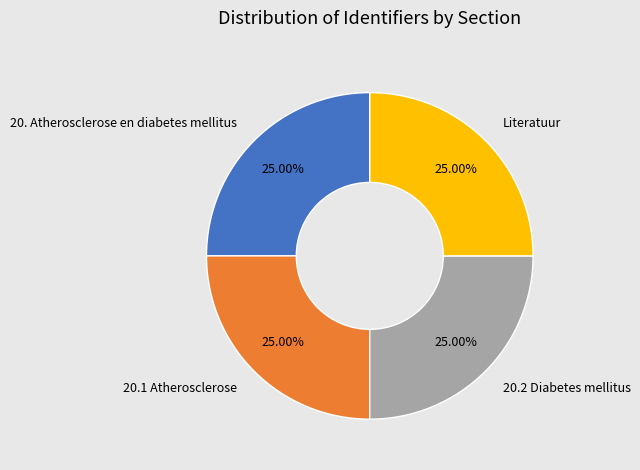

Does 20. Atherosclerose en diabetes mellitus account for over 50% of the chart?

No